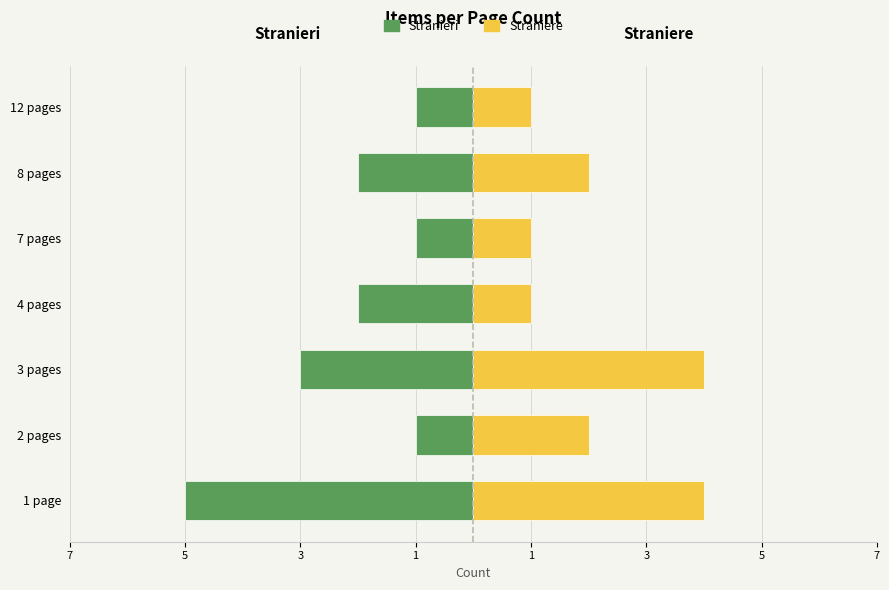

At which category does the chart reach its minimum across all series?

1 page